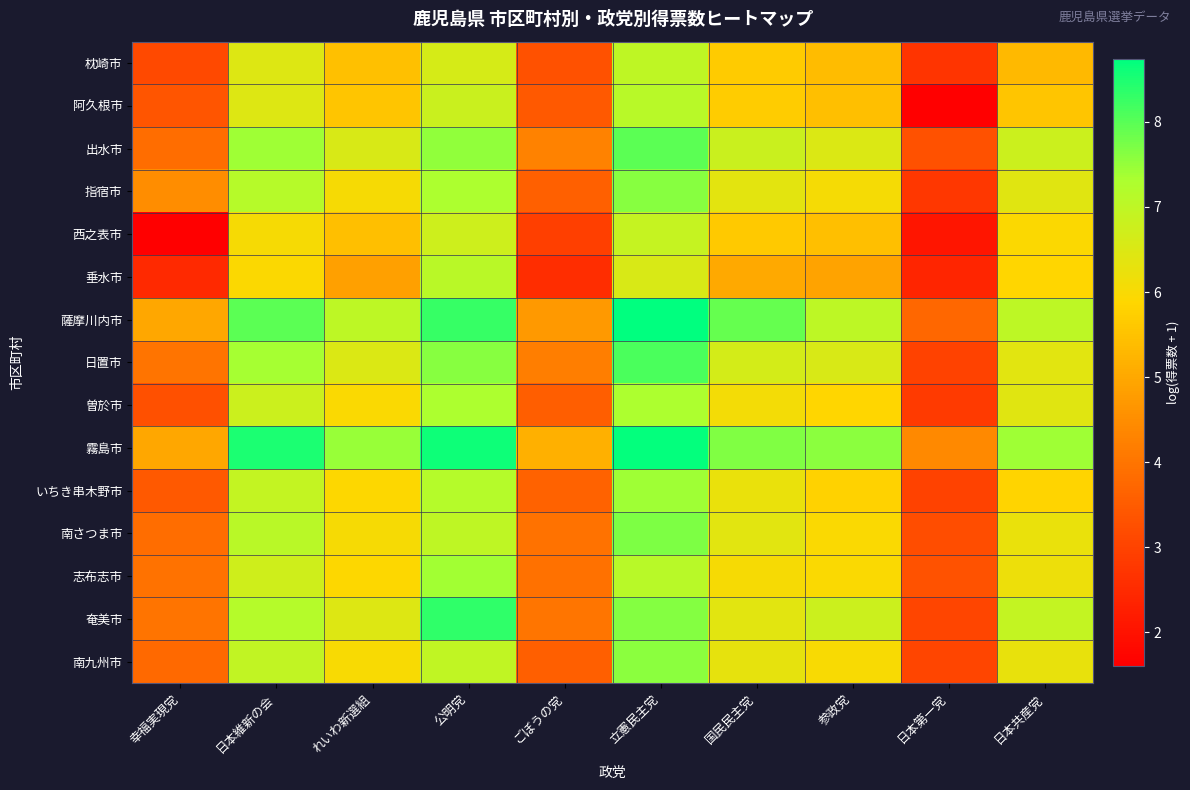

What is the difference between the highest and lowest values at 公明党?

2.0